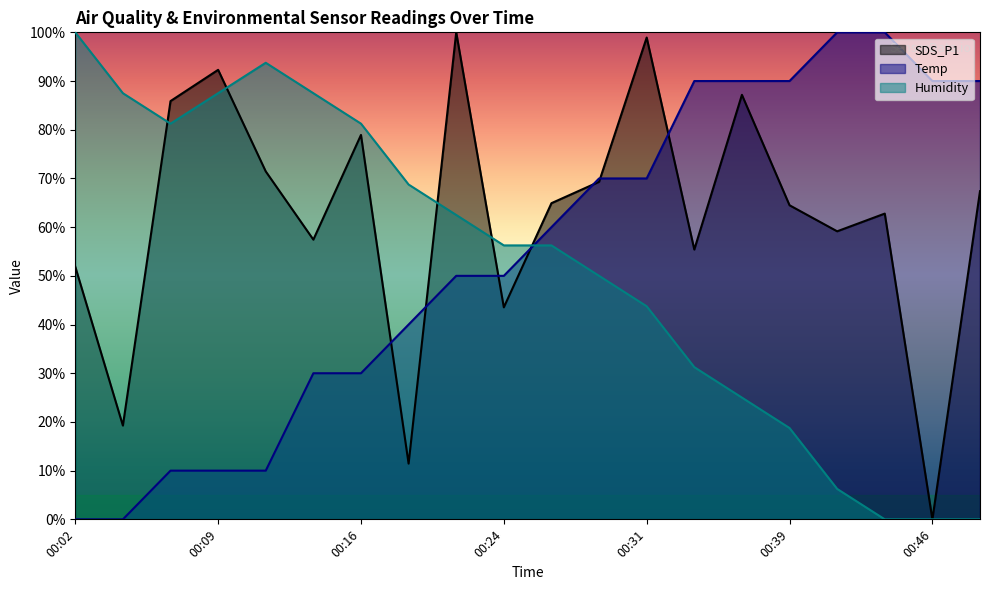

What are all the series names shown in the legend?

SDS_P1, Temp, Humidity